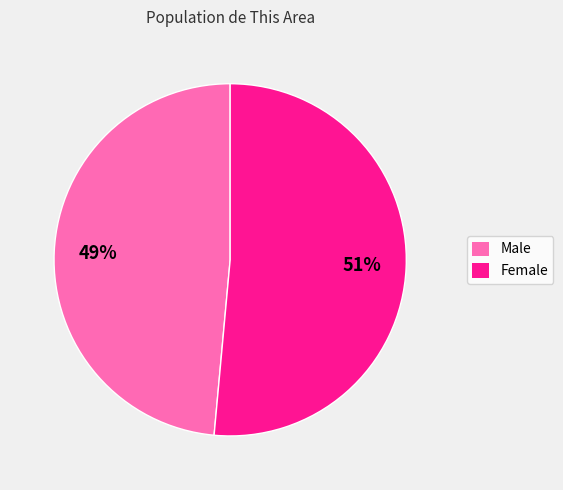

How many slices are in this pie chart?

2